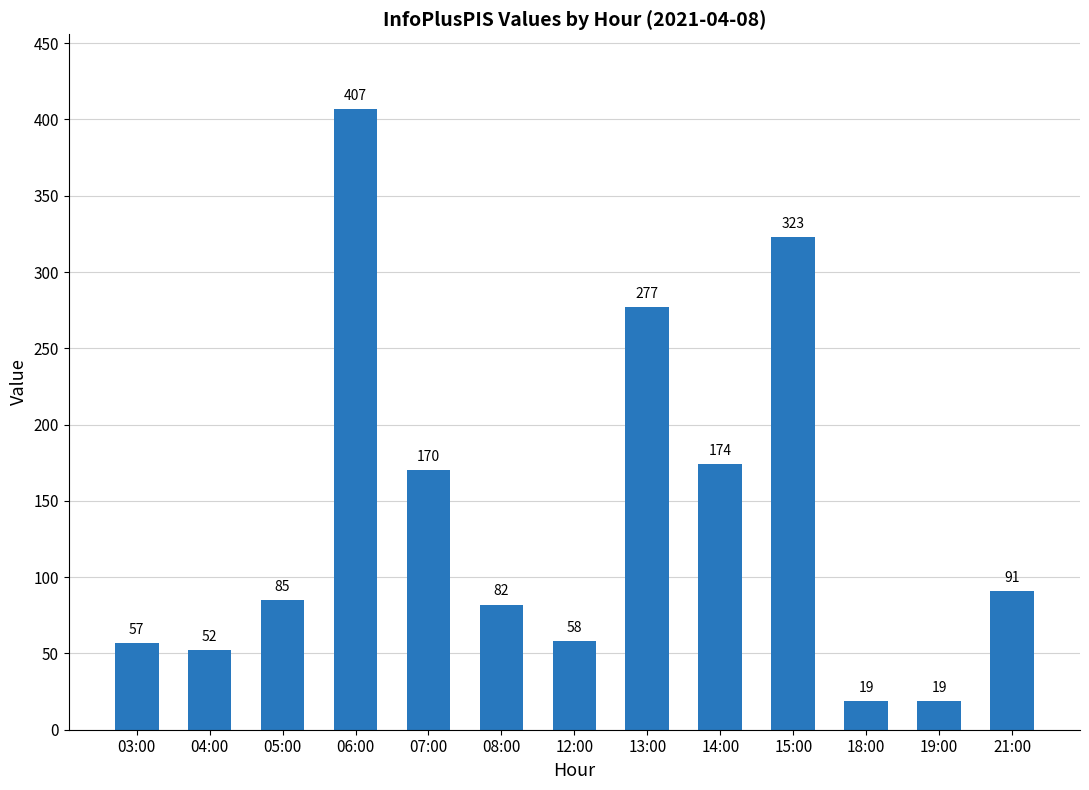

What is the label of the 11th bar from the left?

18:00